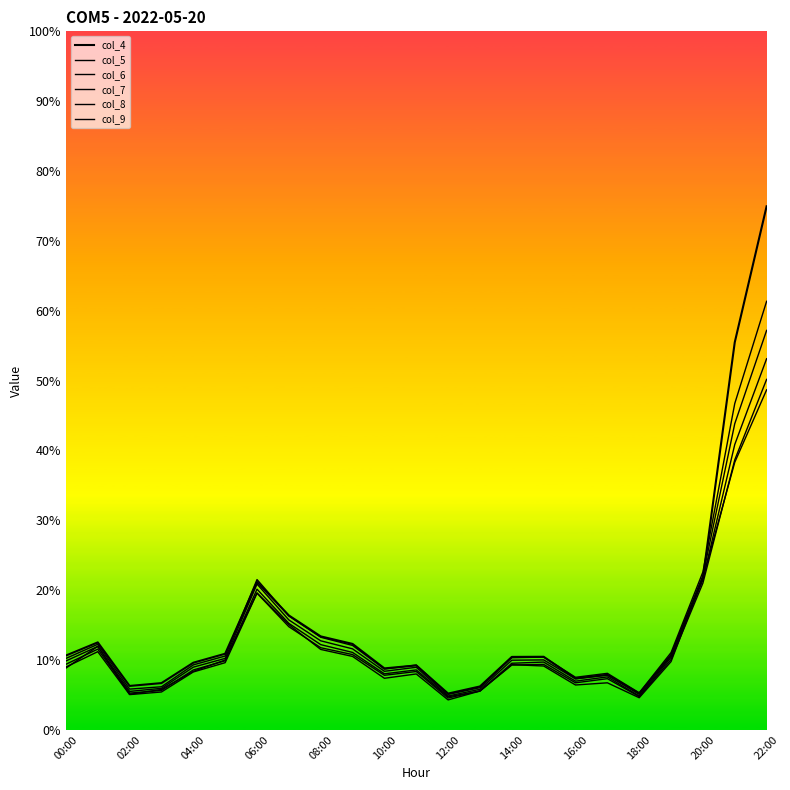

True or false: col_5 and col_9 intersect in this chart.

False